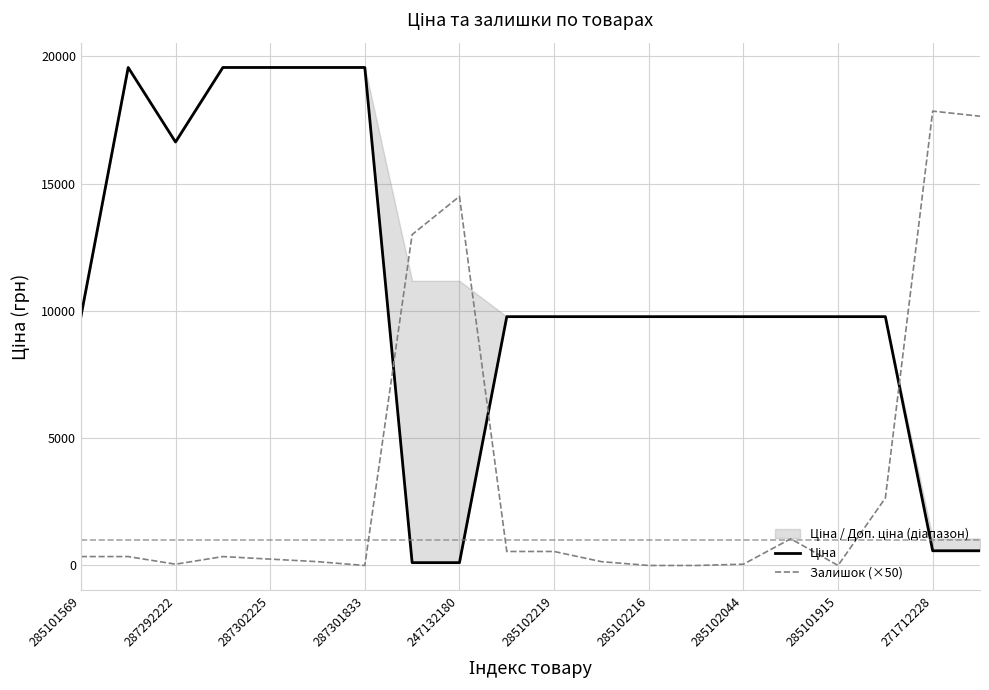

Is it true that Залишок (×50) equals 17850 at 271712228?

True